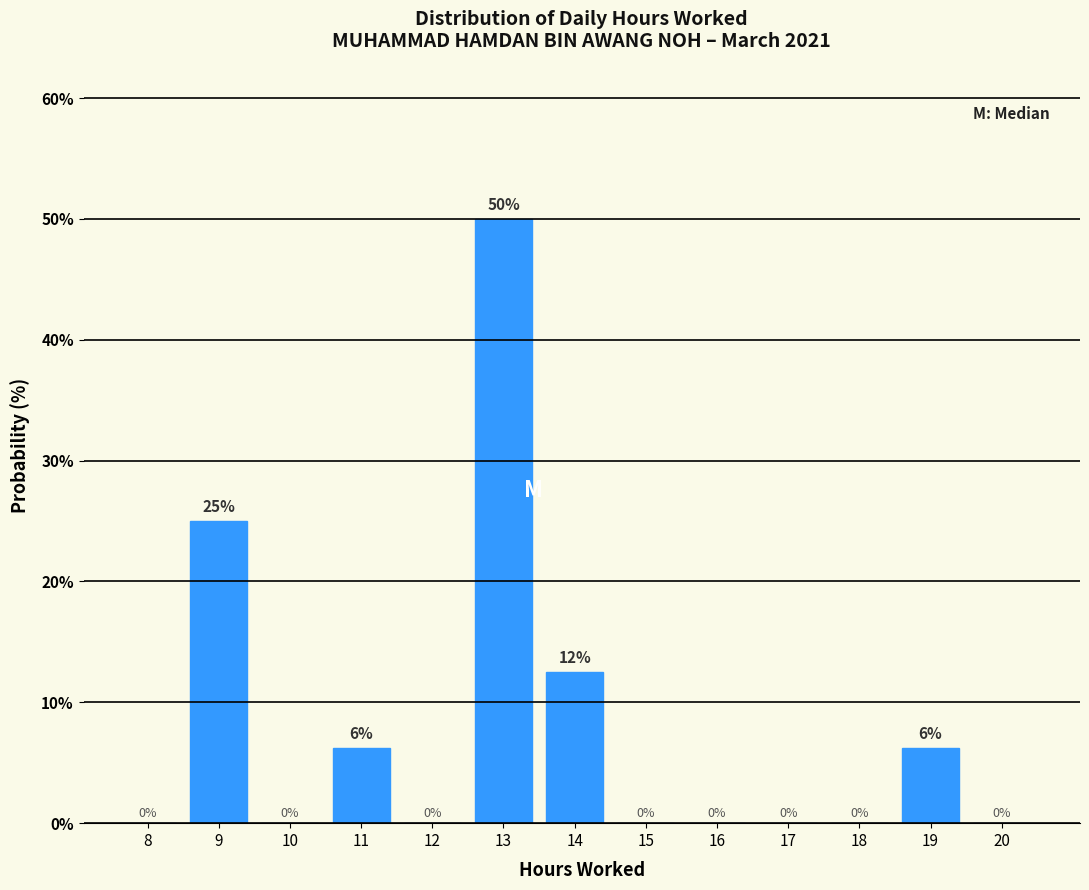

At which category does the chart reach its peak across all series?

13